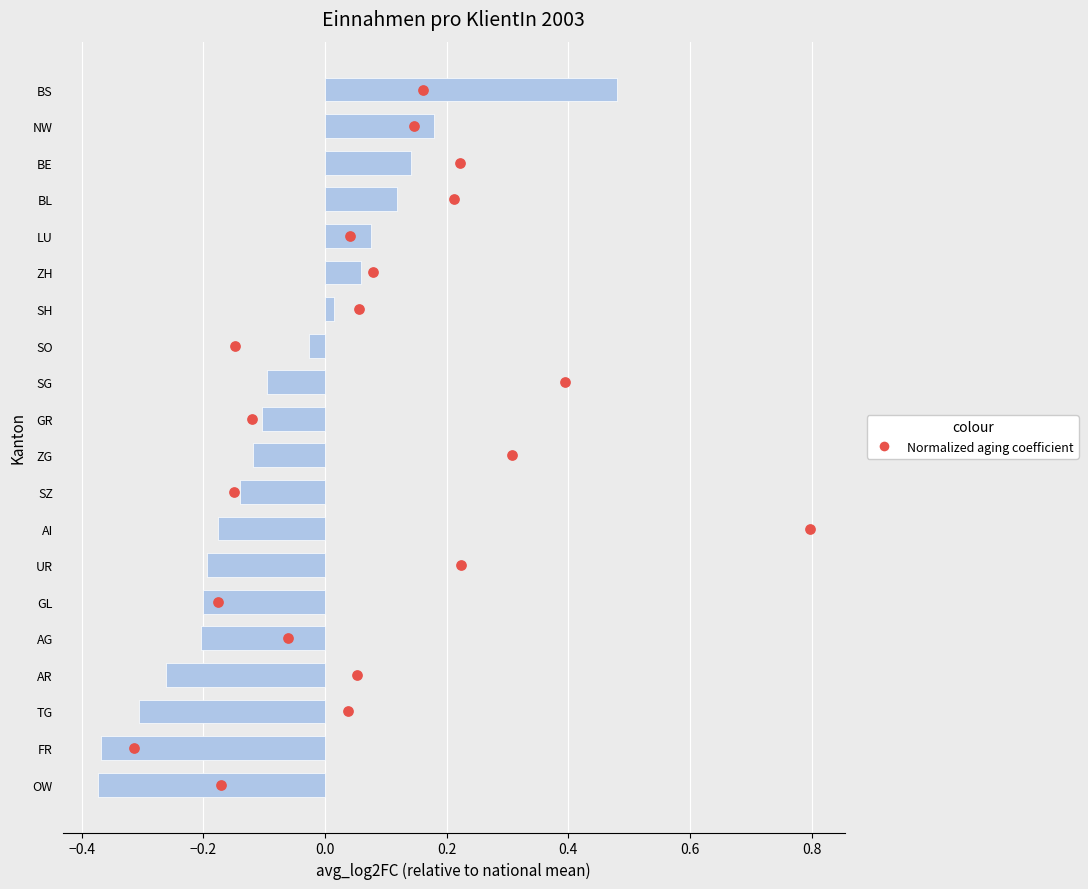

Which series has the widest spread of Y values?

Normalized aging coefficient (HWS)